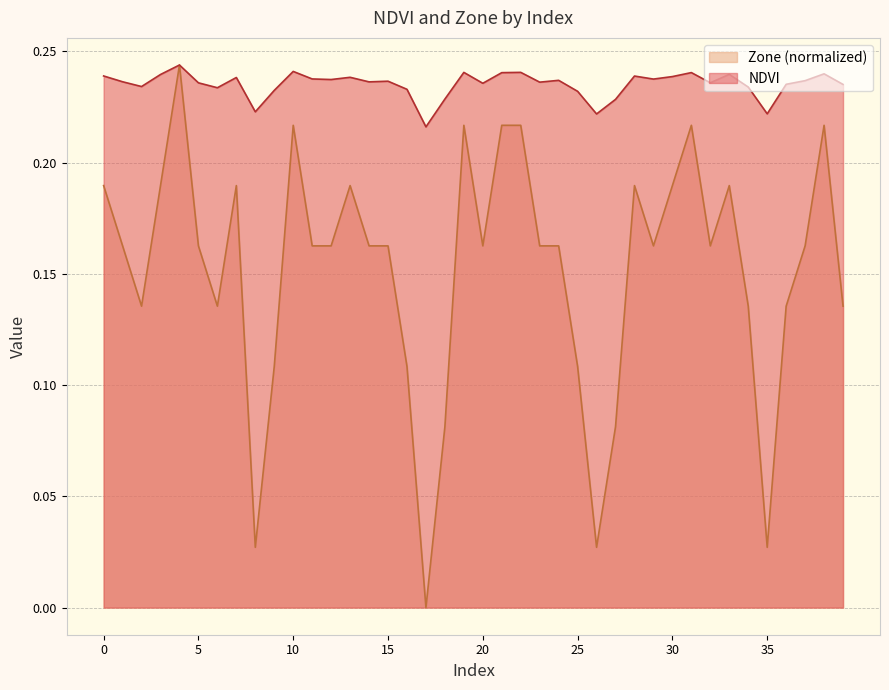

How many interior local valleys does the Zone series have?

9